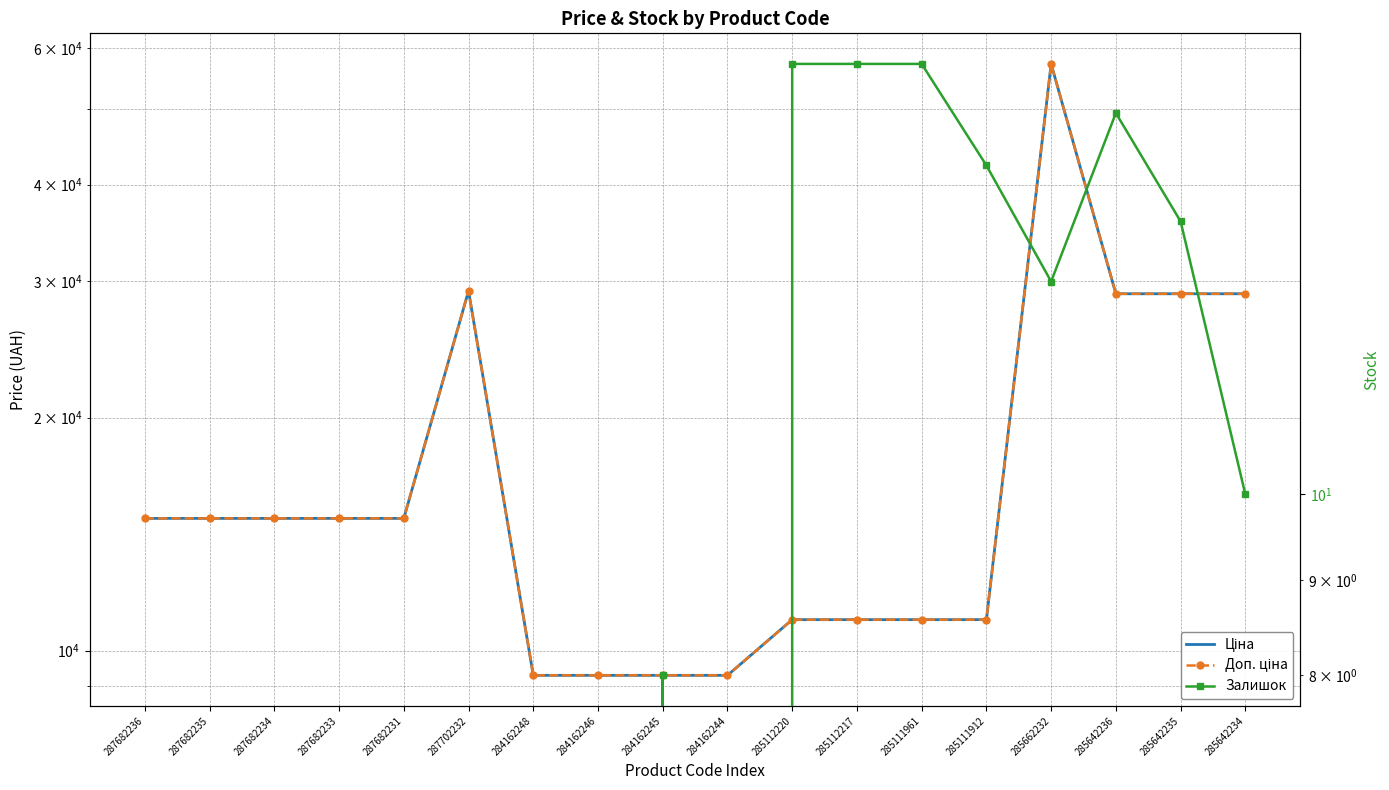

What position from the right is 287682234?

16